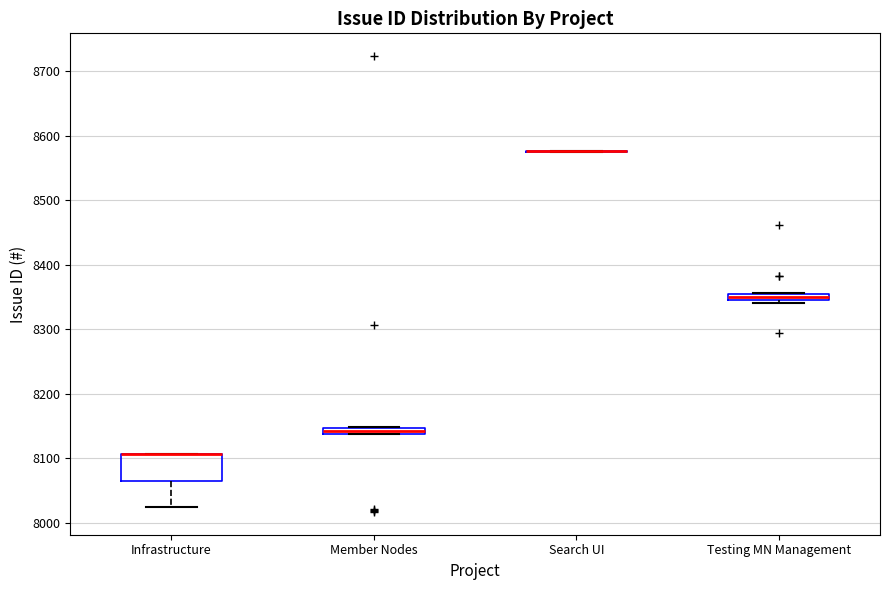

Where is the upper edge of the box for Testing MN Management on the y-axis? The values are not printed on the chart, so give them approximately, as read against the axis.

8360